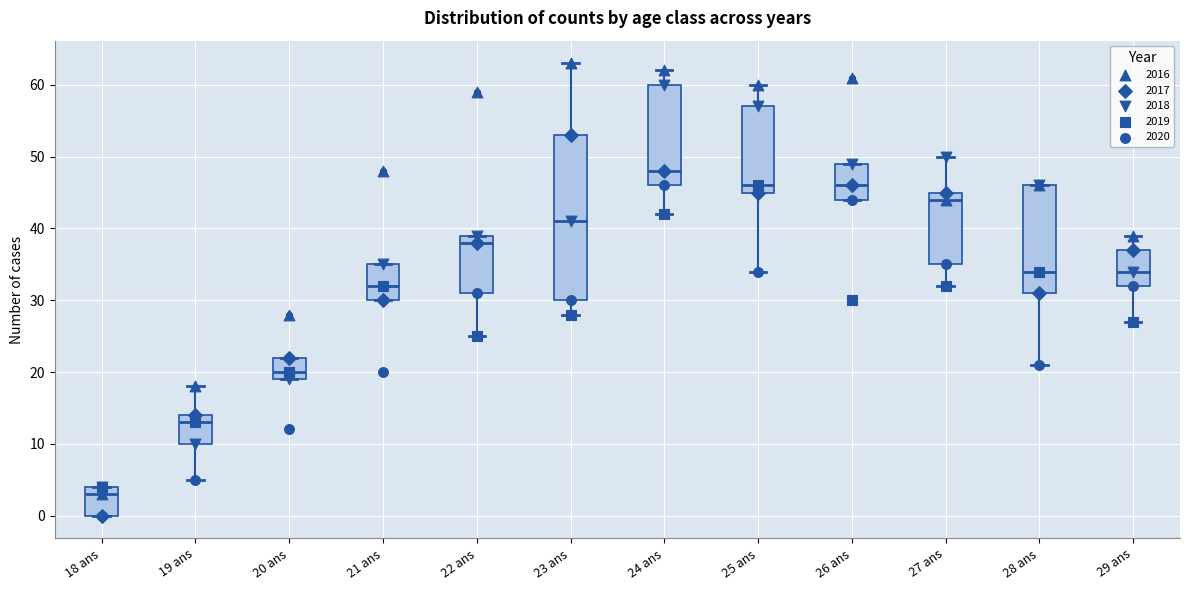

Where does the median line of the box for 26 ans sit on the y-axis? The values are not printed on the chart, so give them approximately, as read against the axis.

46